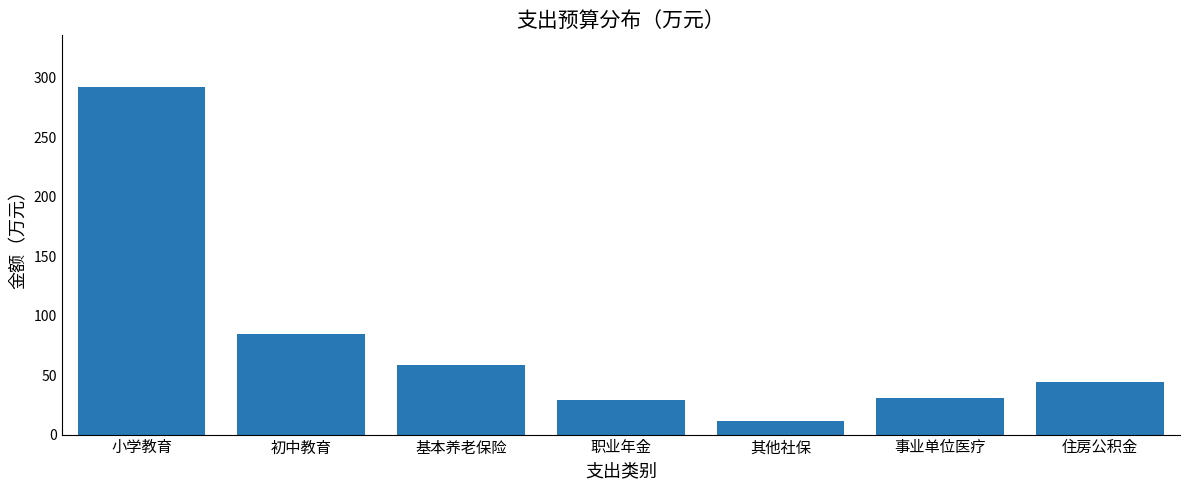

Reading right to left, transcribe all the data shown in this chart.

43.9	31.1	11.7	29.2	58.5	84.6	292.0